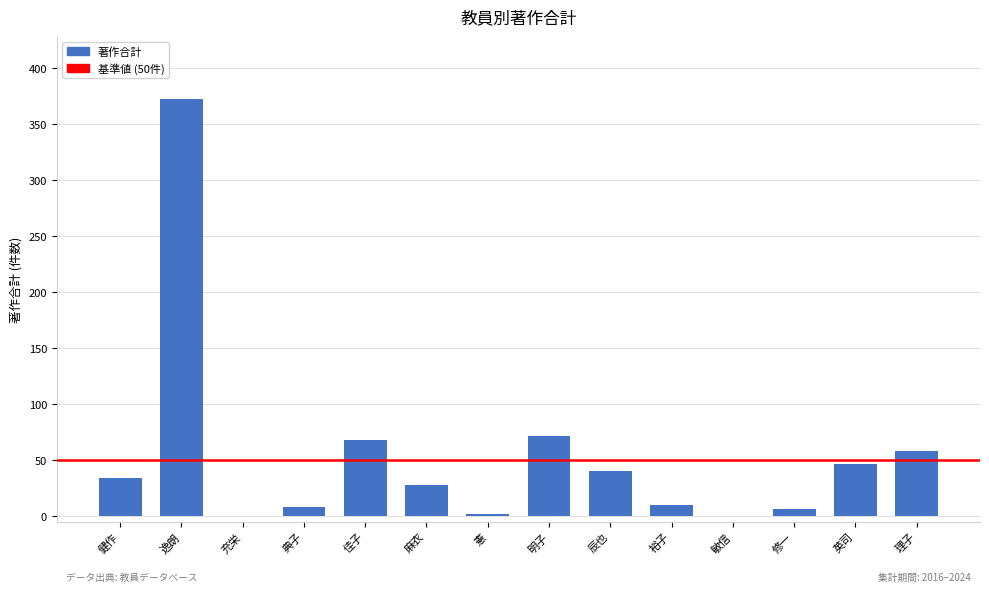

Reading right to left, transcribe all the data shown in this chart.

理子=58	英司=47	修一=6	敏信=0	裕子=10	辰也=40	明子=72	憲=2	麻衣=28	佳子=68	典子=8	充栄=0	逸朗=373	健作=34